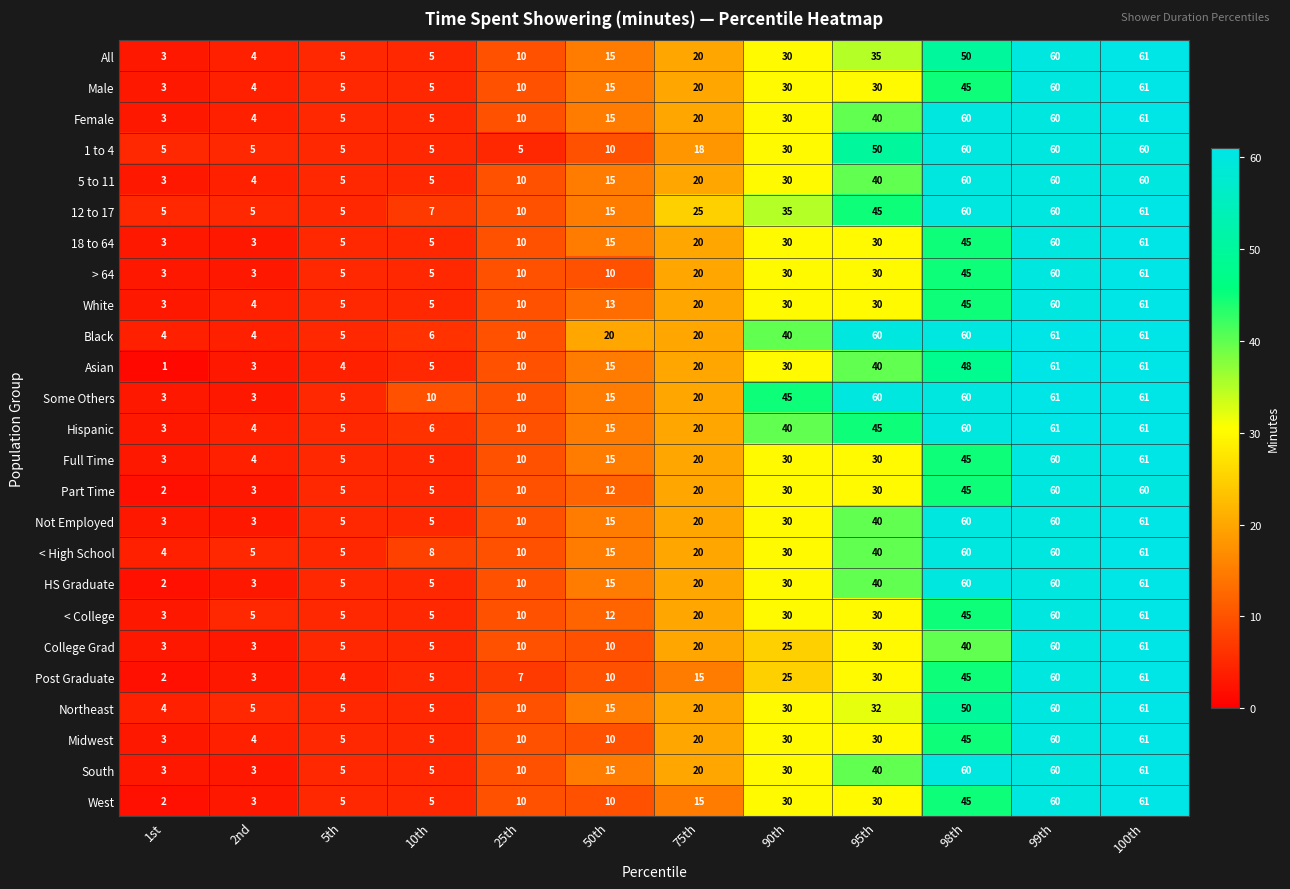

Which series has the largest total across all categories?

Some Others